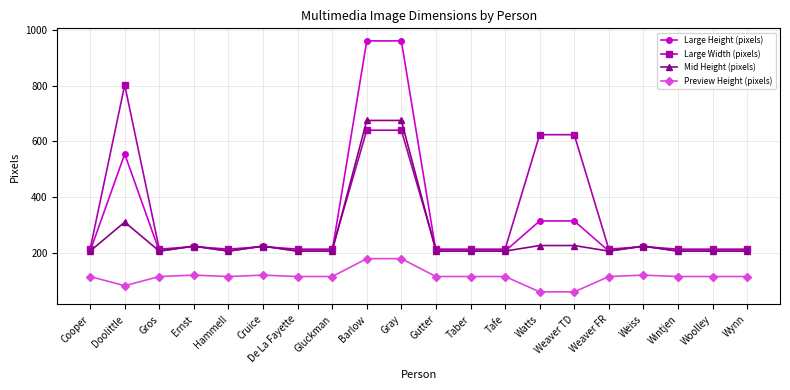

Where is Mid Height (pixels) nearest to the value 441?

Doolittle